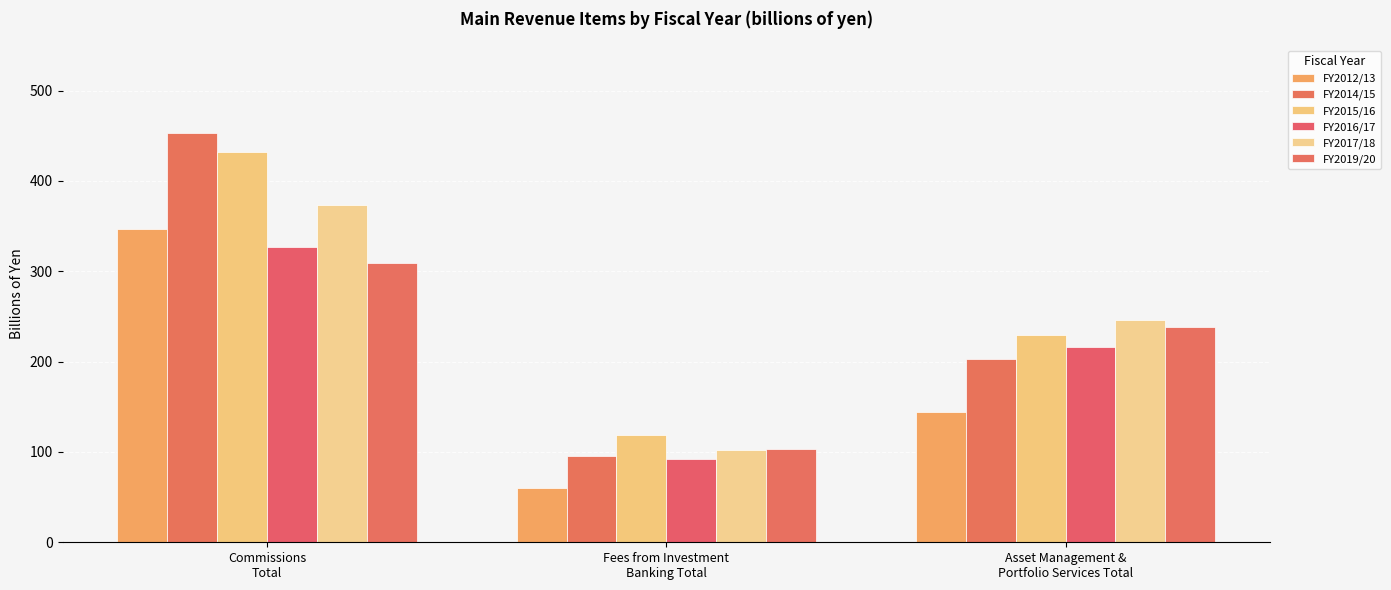

What value does the FY2014/15 series have at Asset Management &
Portfolio Services Total?

203.4